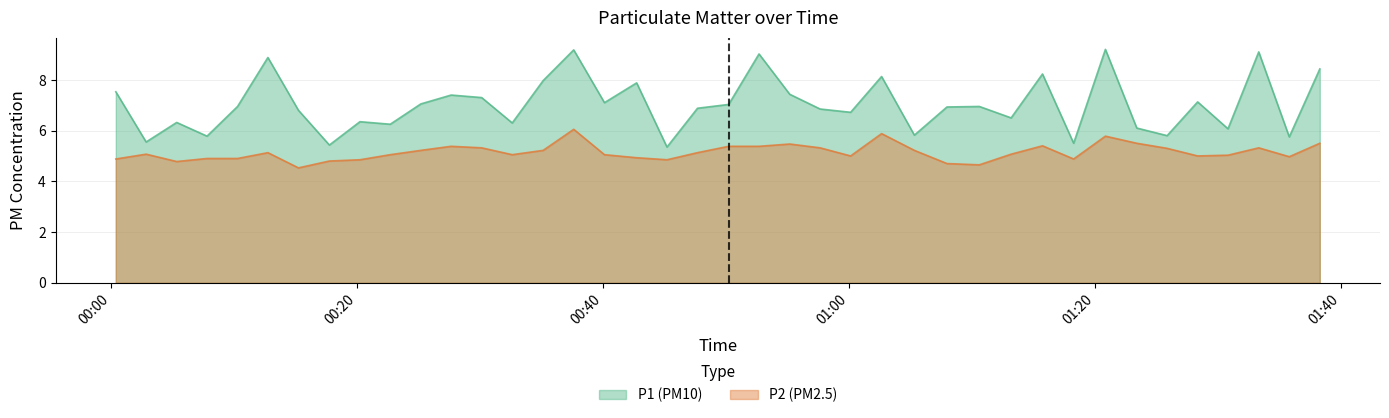

True or false: P1 and P2 cross at least once.

False